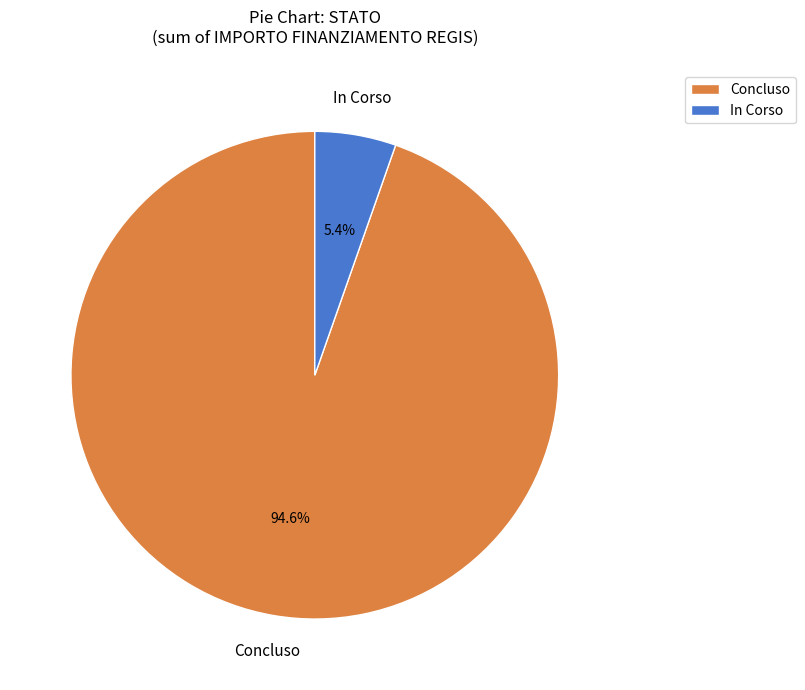

How many segments does this pie chart have?

2